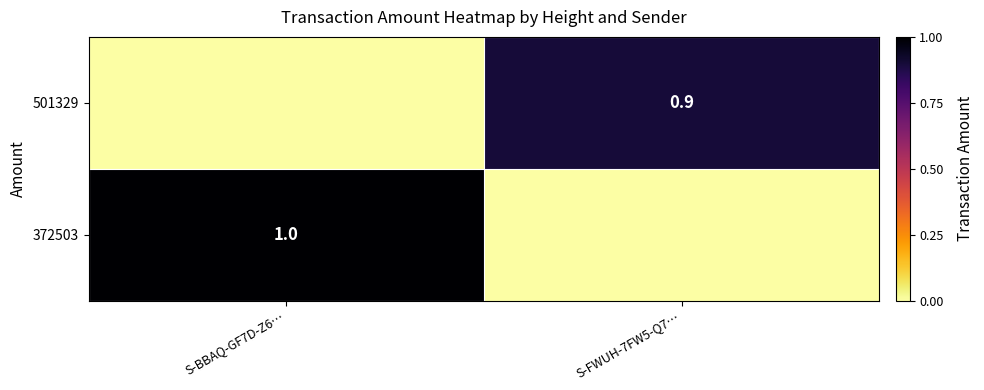

Is the value of 372503 at S-BBAQ-GF7D-Z6… greater than the value of 501329 at S-FWUH-7FW5-Q7…?

Yes